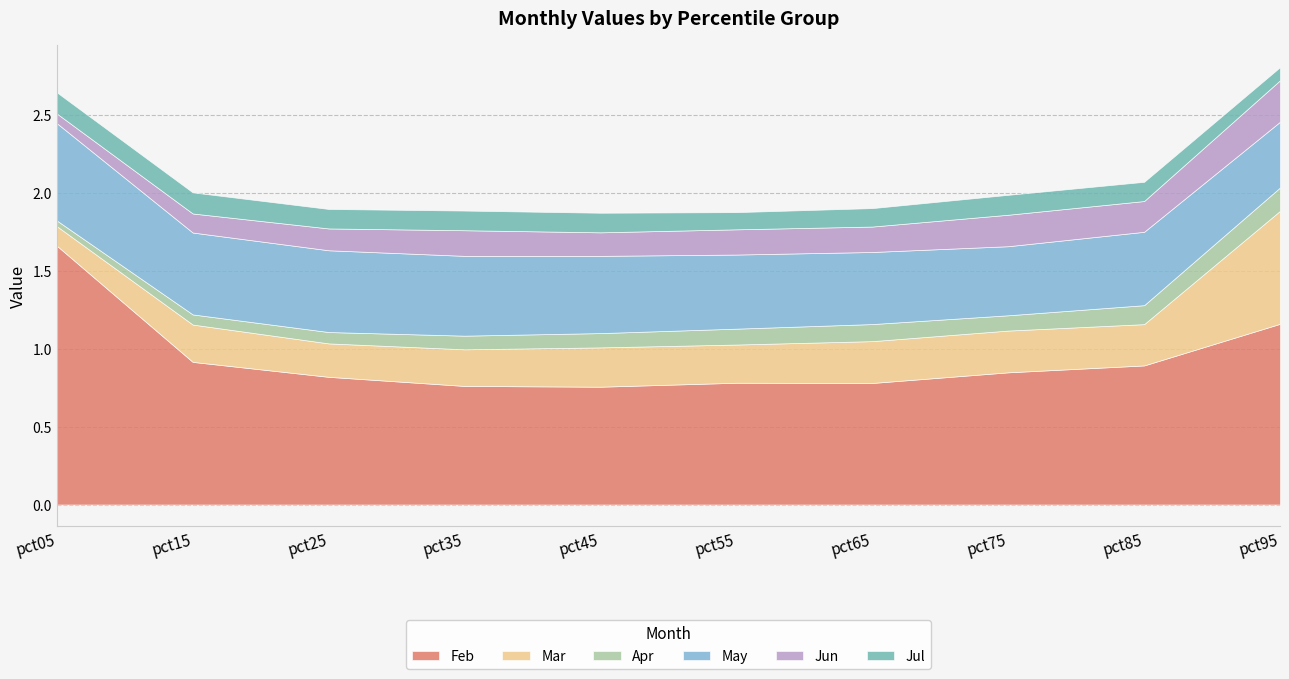

Reading left to right, transcribe all the data shown in this chart.

Feb: pct05=1.7	pct15=0.9	pct25=0.8	pct35=0.8	pct45=0.8	pct55=0.8	pct65=0.8	pct75=0.8	pct85=0.9	pct95=1.2
Mar: pct05=0.1	pct15=0.2	pct25=0.2	pct35=0.2	pct45=0.3	pct55=0.2	pct65=0.3	pct75=0.3	pct85=0.3	pct95=0.7
Apr: pct05=0.0	pct15=0.1	pct25=0.1	pct35=0.1	pct45=0.1	pct55=0.1	pct65=0.1	pct75=0.1	pct85=0.1	pct95=0.2
May: pct05=0.6	pct15=0.5	pct25=0.5	pct35=0.5	pct45=0.5	pct55=0.5	pct65=0.5	pct75=0.4	pct85=0.5	pct95=0.4
Jun: pct05=0.1	pct15=0.1	pct25=0.1	pct35=0.2	pct45=0.2	pct55=0.2	pct65=0.2	pct75=0.2	pct85=0.2	pct95=0.3
Jul: pct05=0.1	pct15=0.1	pct25=0.1	pct35=0.1	pct45=0.1	pct55=0.1	pct65=0.1	pct75=0.1	pct85=0.1	pct95=0.1